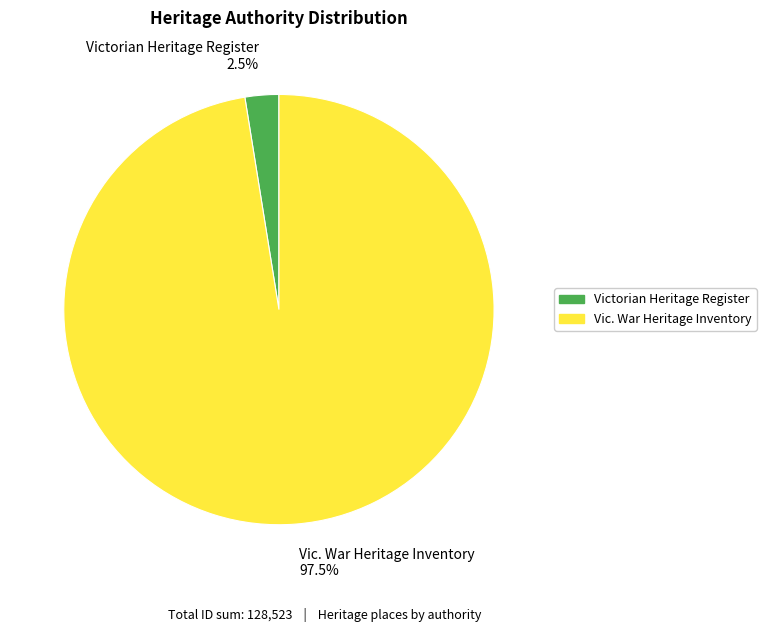

Does Victorian Heritage Register represent more than half of the total?

No